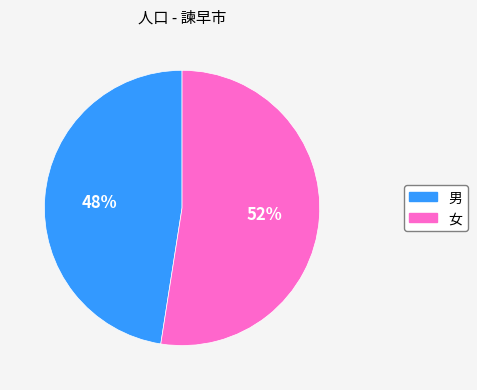

Which category has the biggest portion of the pie?

女